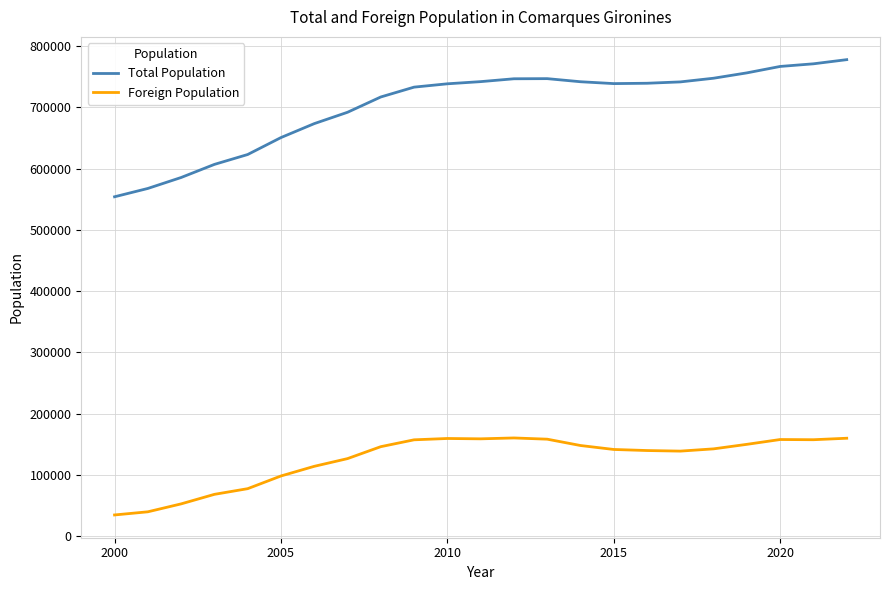

True or false: Foreign Population and Total Population intersect in this chart.

False